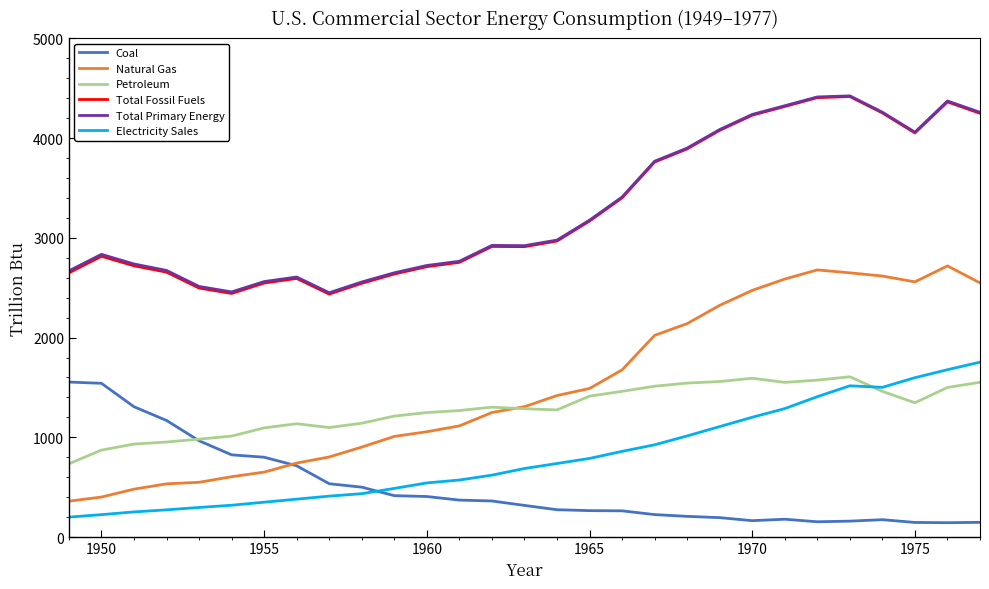

Which series has the largest range (max minus min)?

Natural Gas